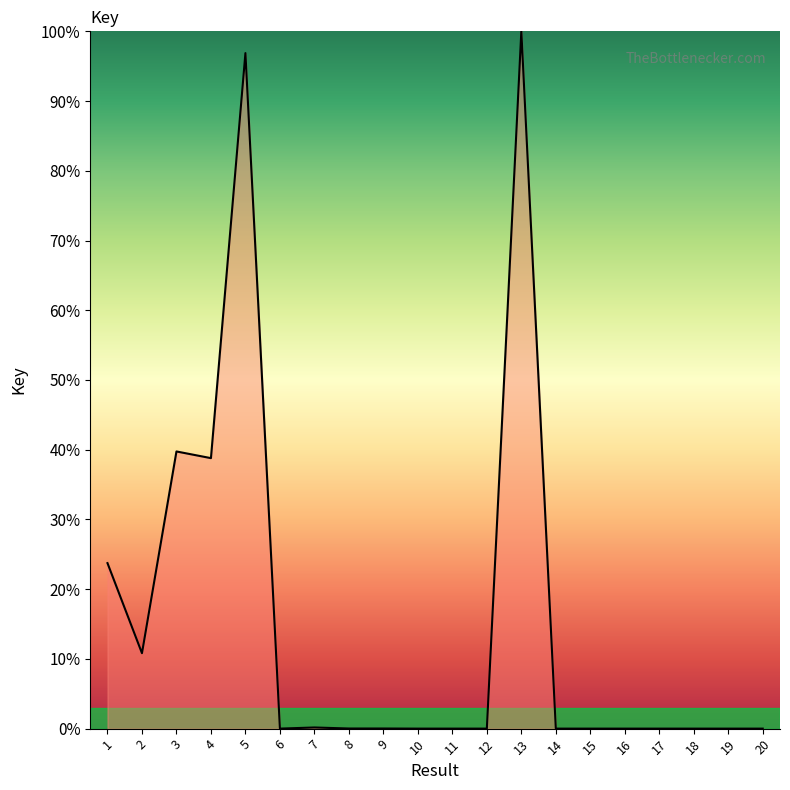

Which has a higher value, 18 or 5?

5